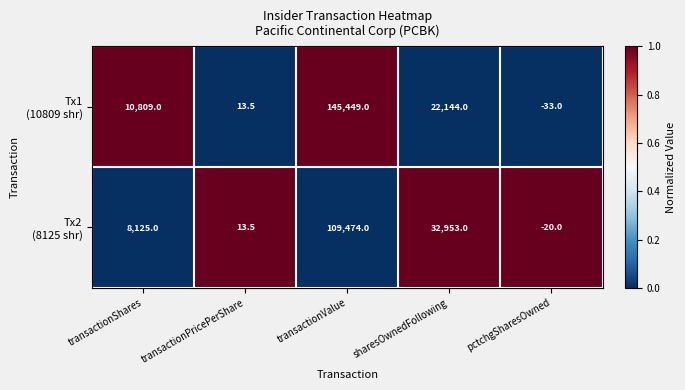

At which category is the sum across all series the highest?

transactionValue